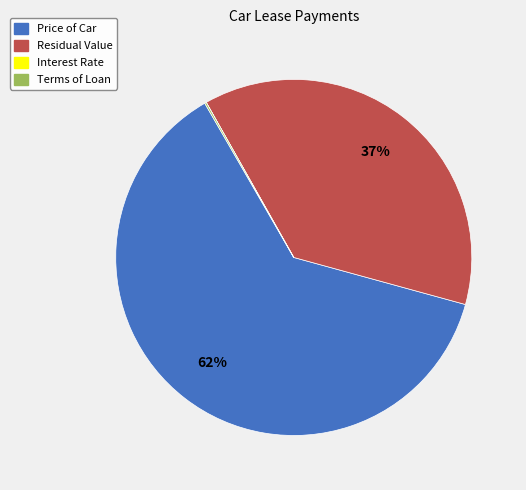

Is there any slice that represents more than half of the pie?

Yes